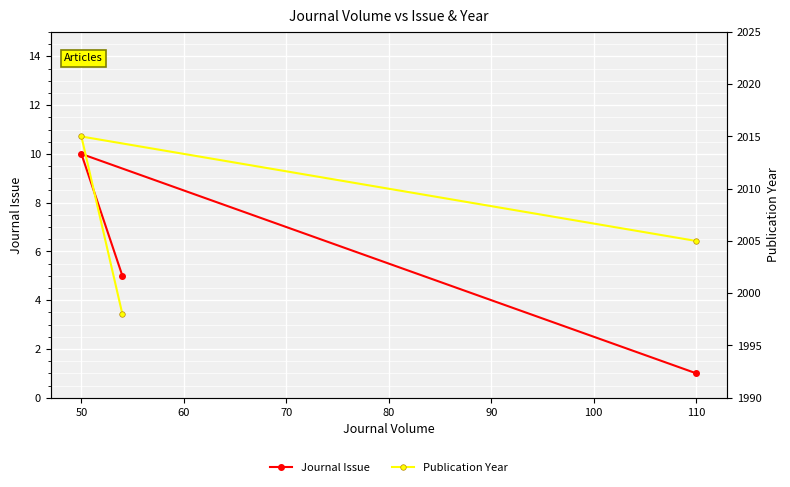

Is this an area chart (filled region under the line)?

No